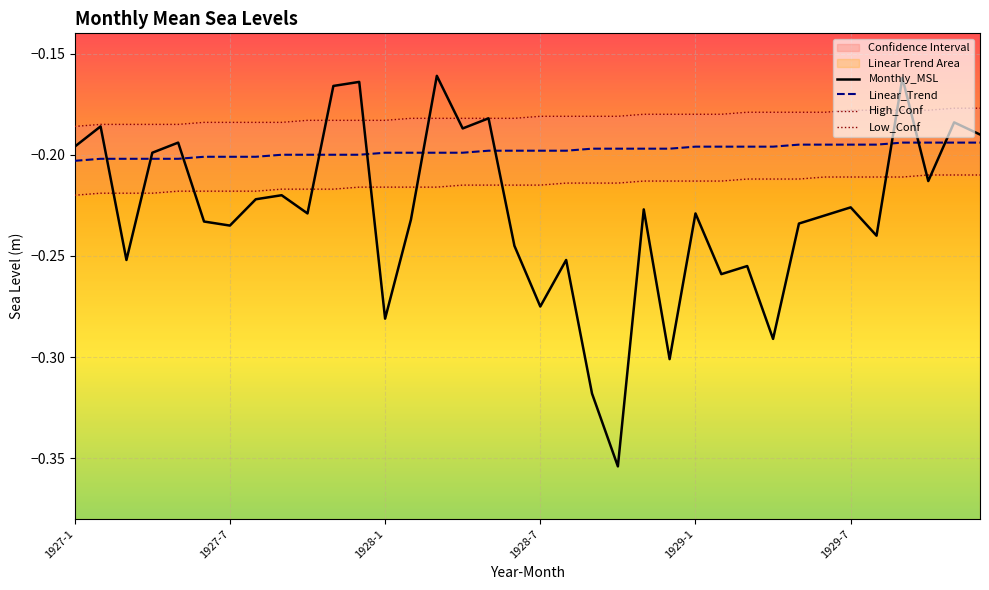

How many interior local peaks does the Monthly_MSL series have?

13